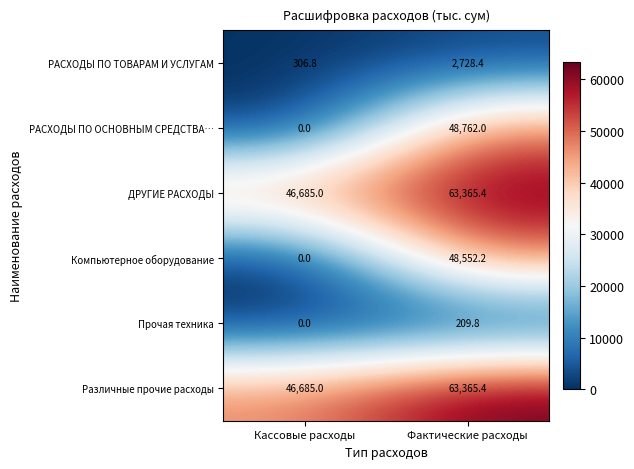

What is the total value across all series at Фактические расходы?

226983.2